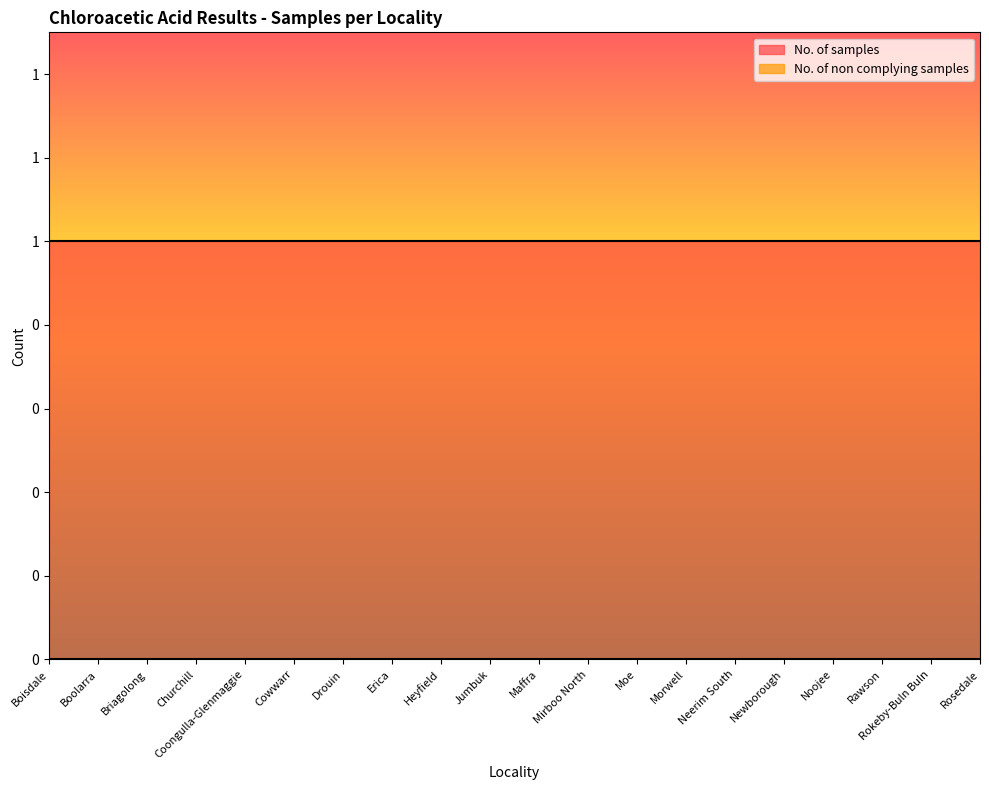

Rank the series by their average value, from lowest to highest.

No. of non complying samples, No. of samples